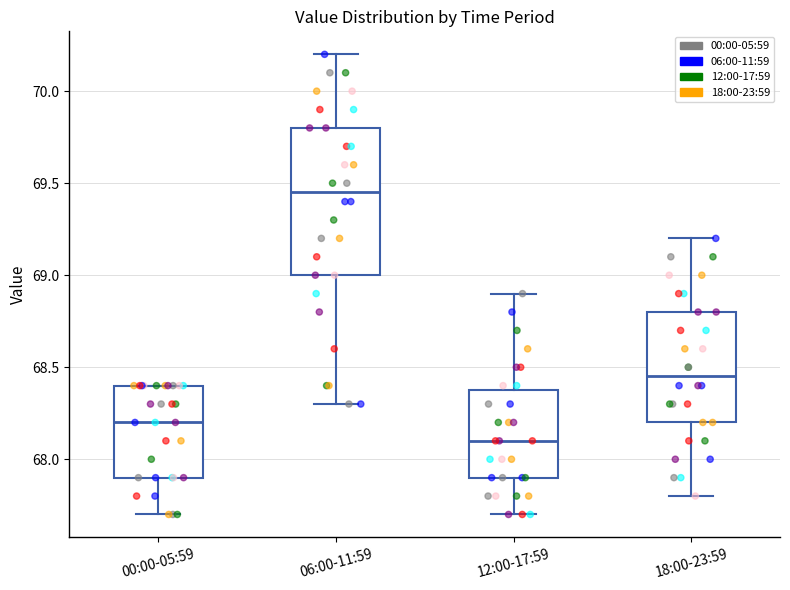

Where does the median line of the box for 18:00-23:59 sit on the y-axis? The values are not printed on the chart, so give them approximately, as read against the axis.

68.45